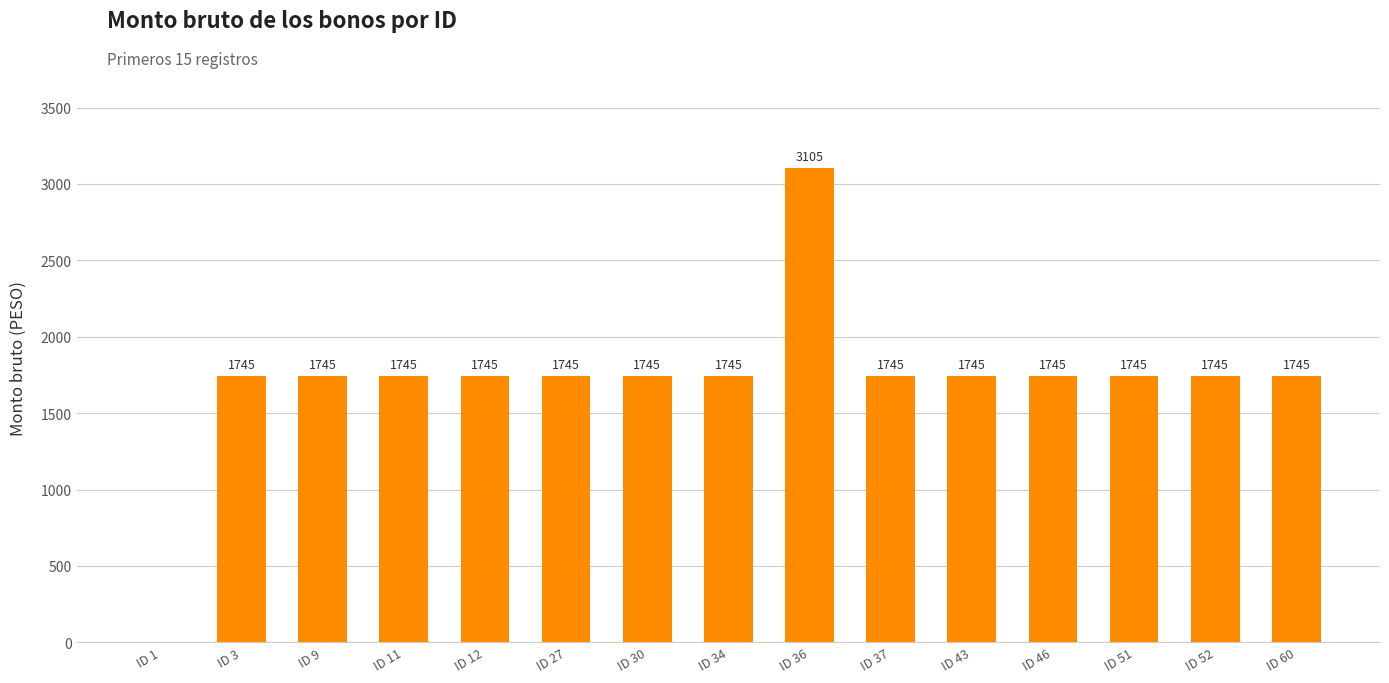

What is the approximate value at ID 11, to the nearest 50?

1750